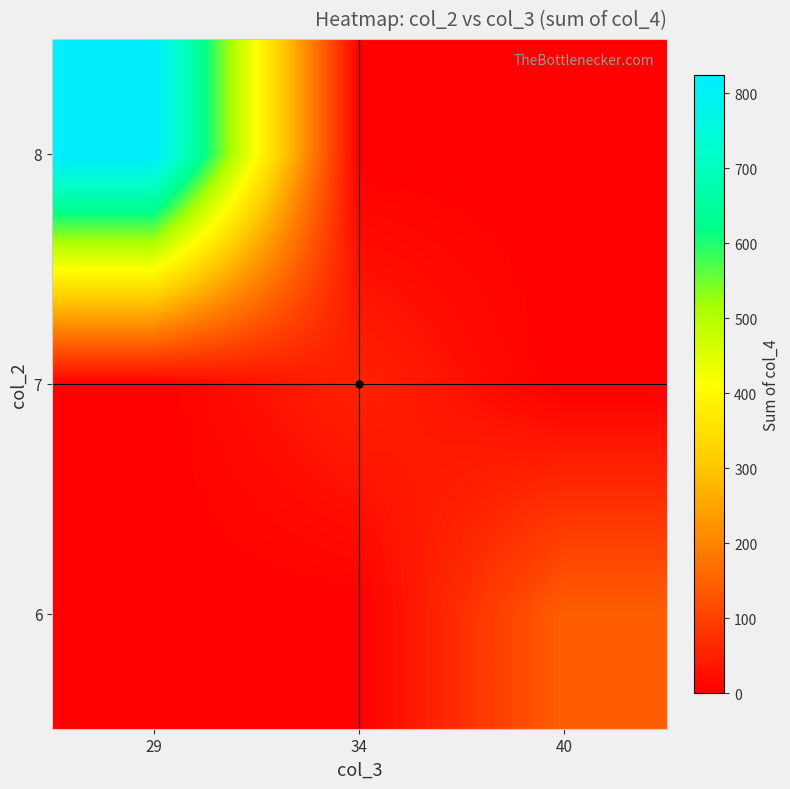

At which category does the chart reach its minimum across all series?

29